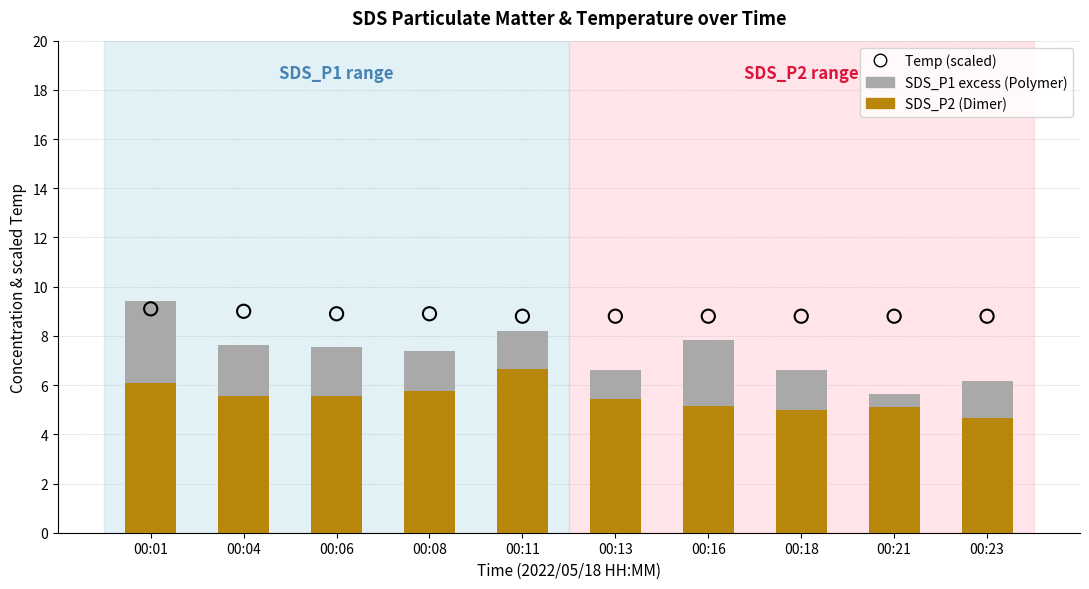

At which category is the sum across all series the highest?

00:01